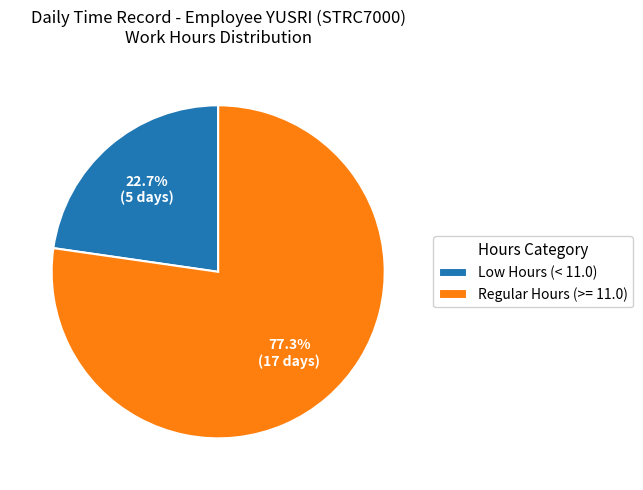

What percentage do Regular Hours (>= 11.0) and Low Hours (< 11.0) together represent?

100.0%